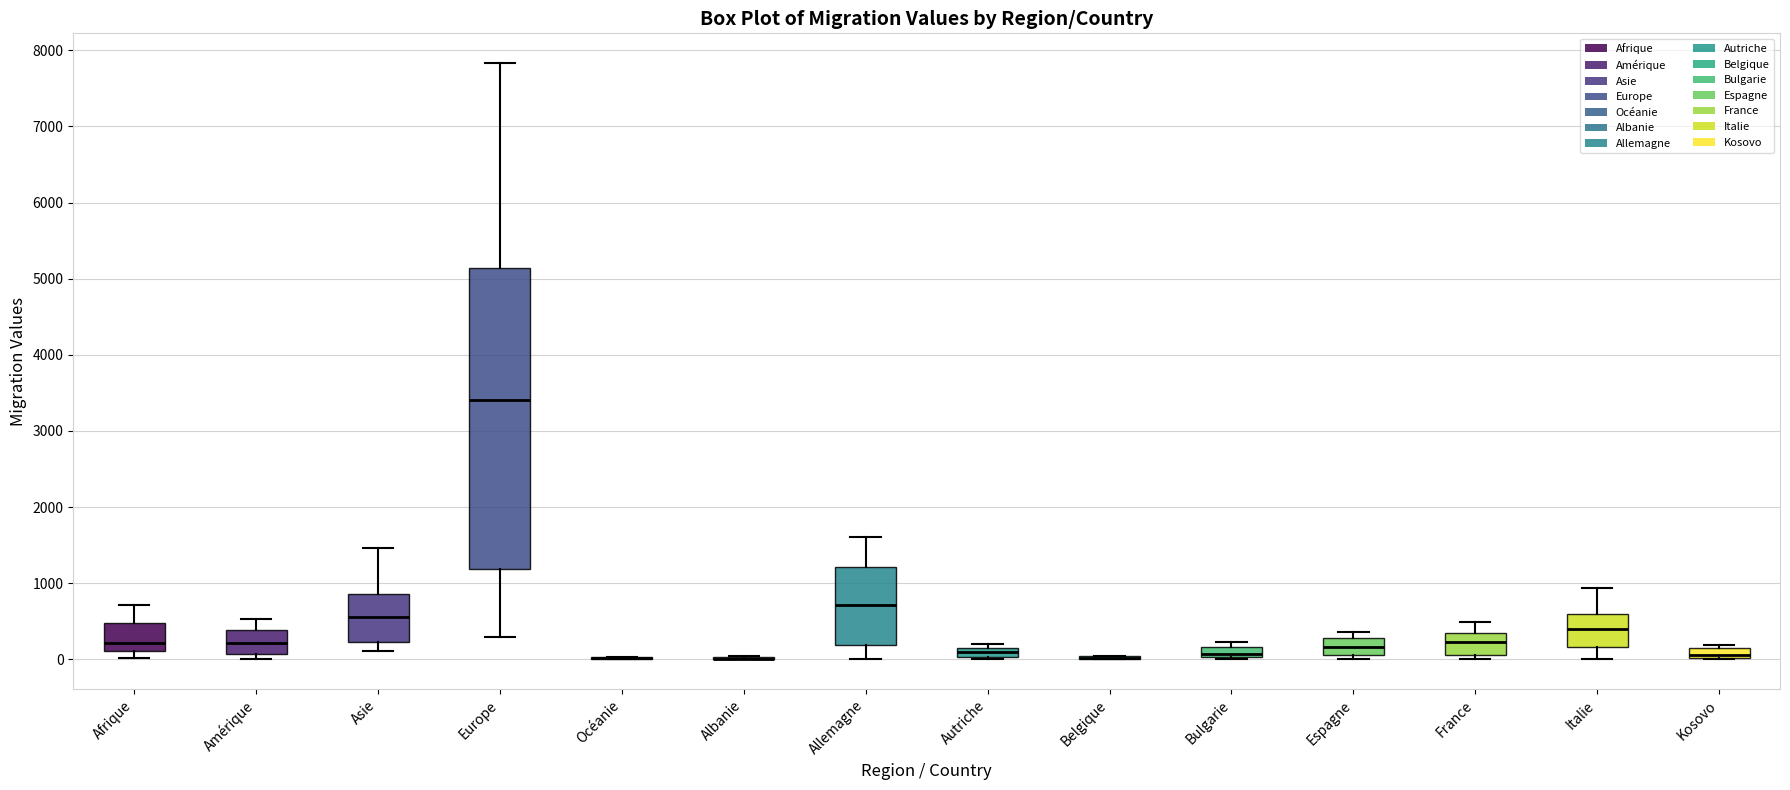

Comparing the boxes themselves (not the whiskers), which one is the tallest?

Europe